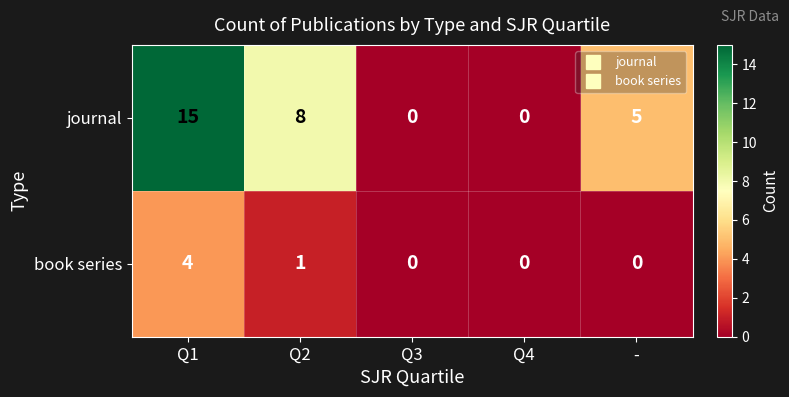

Count the number of categories in the chart.

5